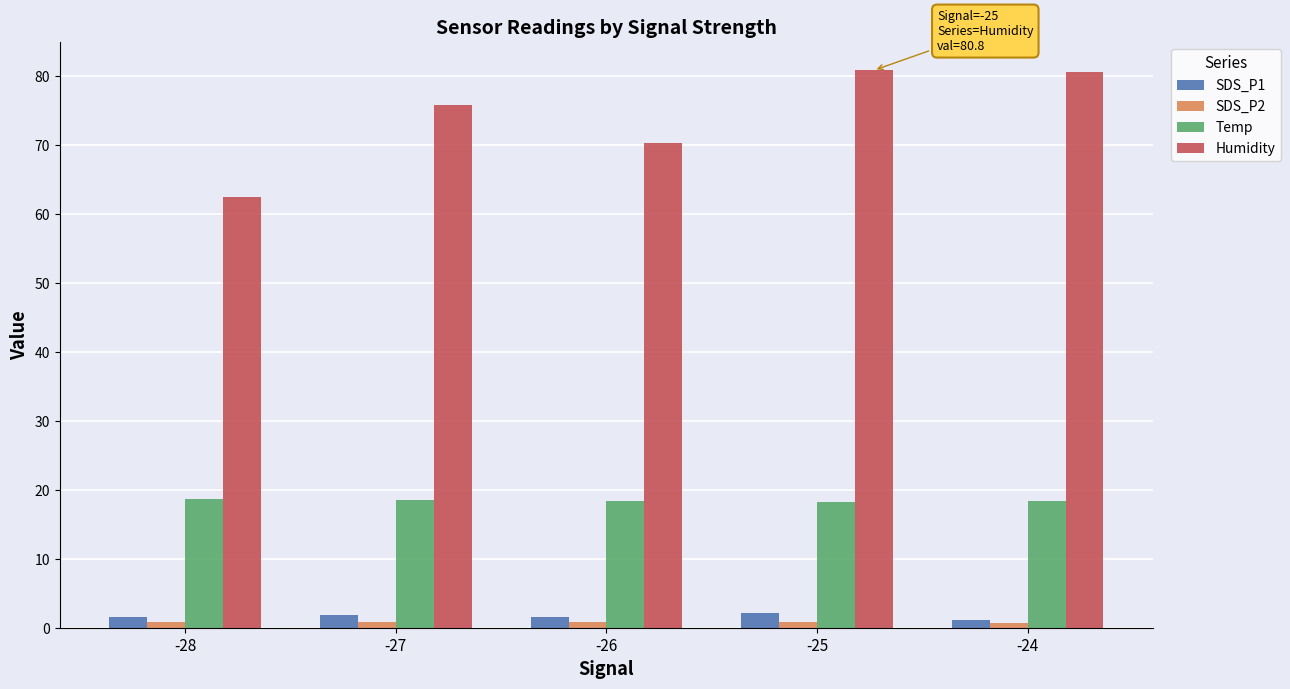

At how many categories does at least one series exceed 22?

5